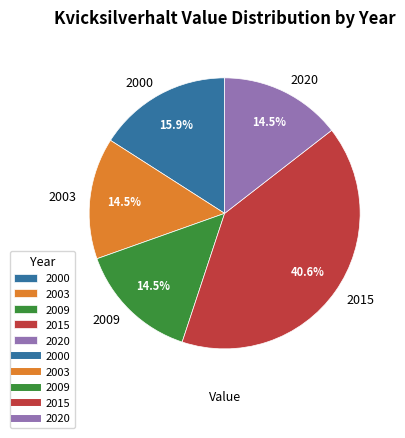

How many slices are in this pie chart?

5